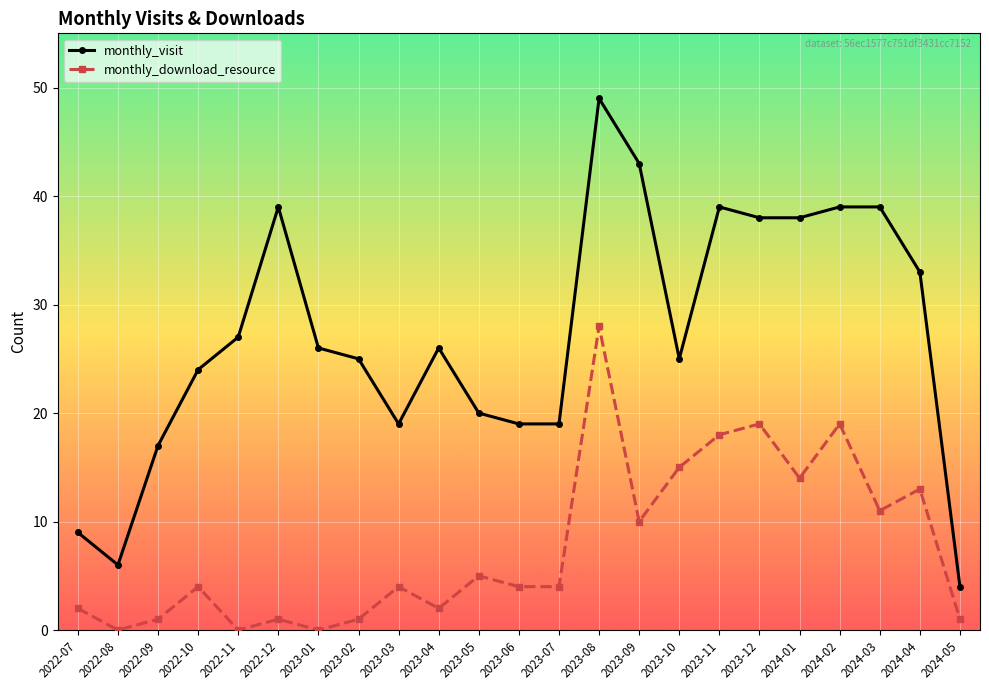

The value of monthly_visit at 2024-04 is 33. True or false?

True